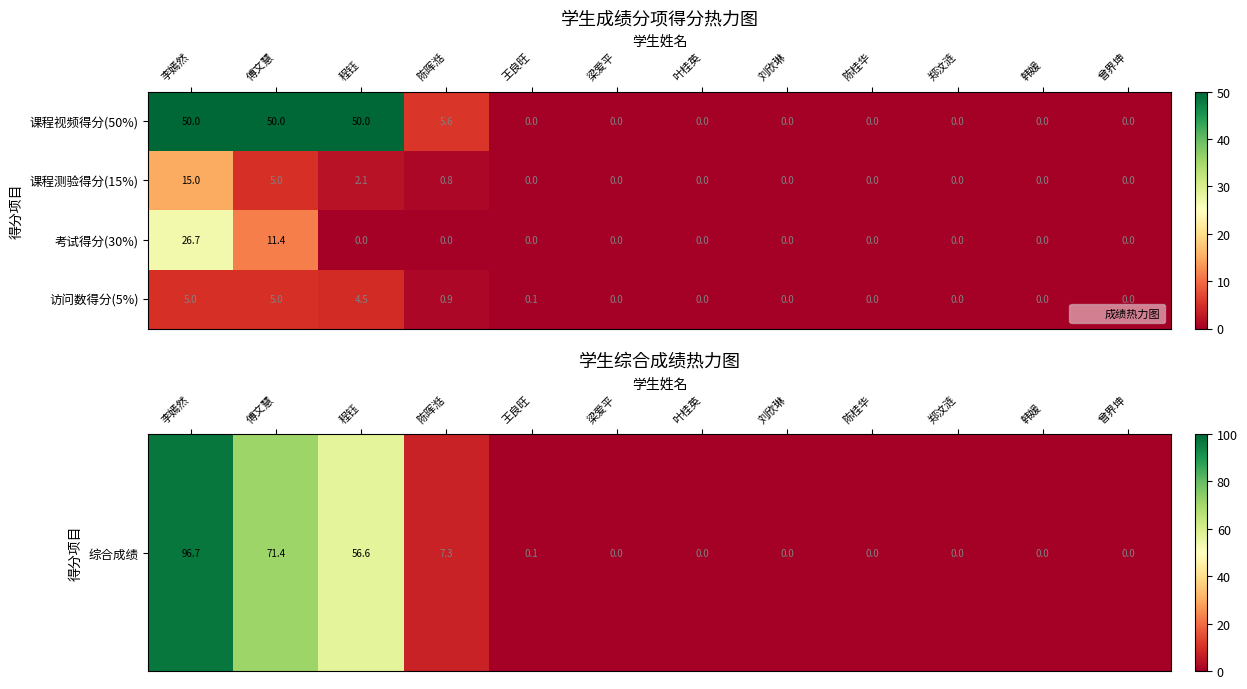

Is it true that 考试得分(30%) equals 0.0 at 郑汶涟?

True